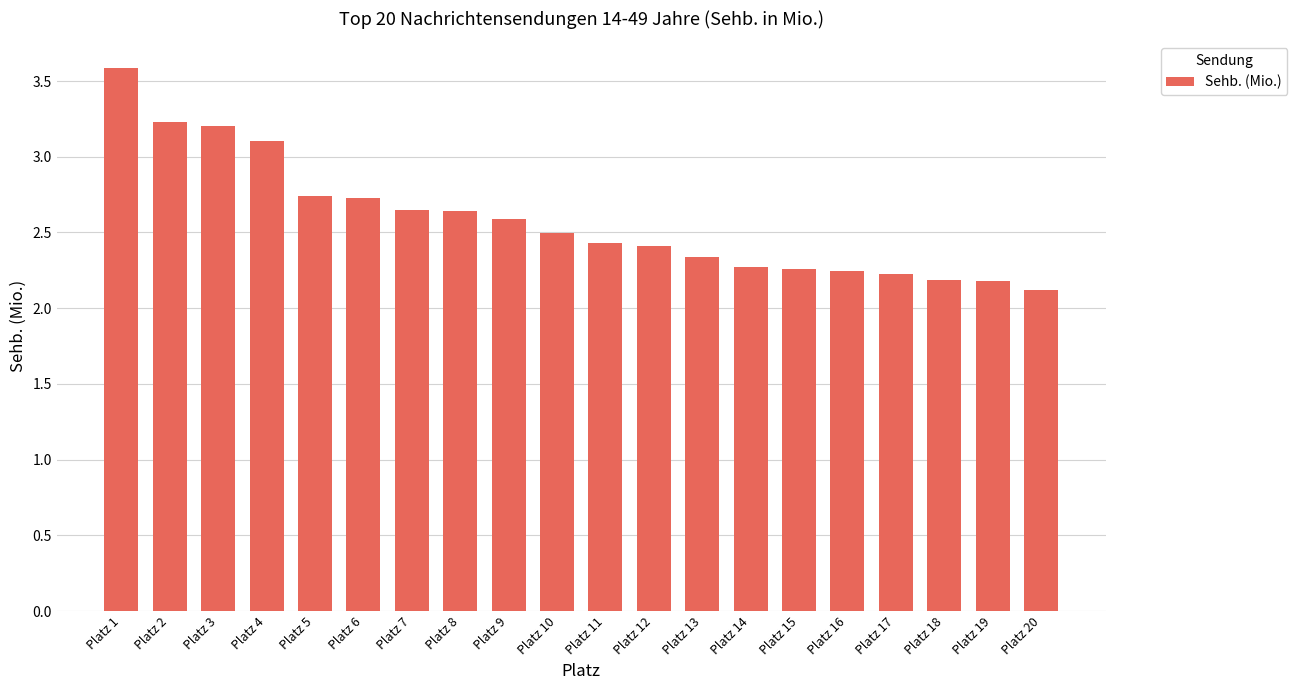

Which has a higher value, Platz 6 or Platz 9?

Platz 6